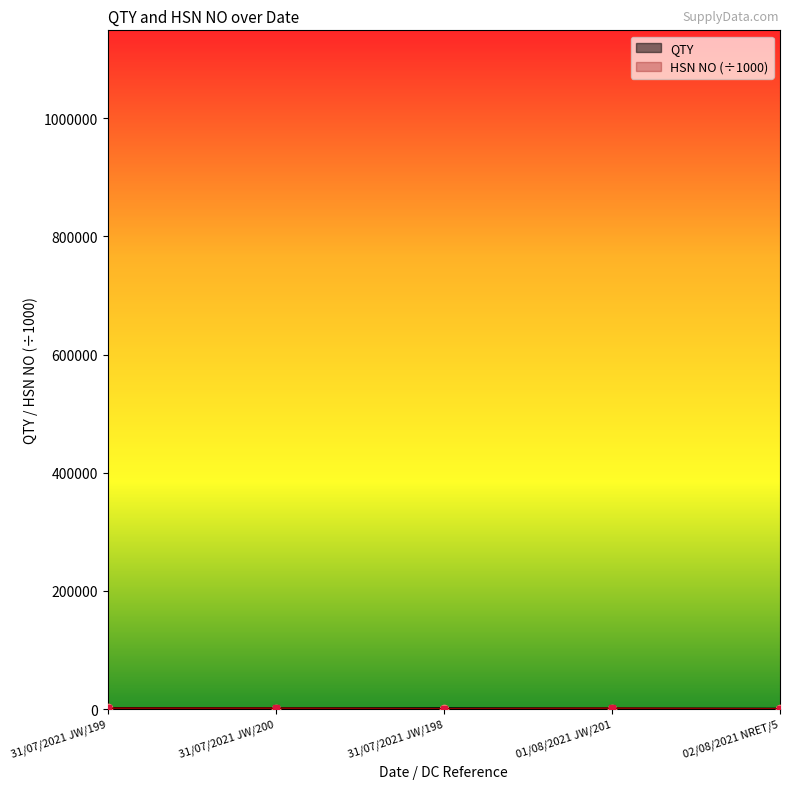

How many values in the QTY series are below 700?

2